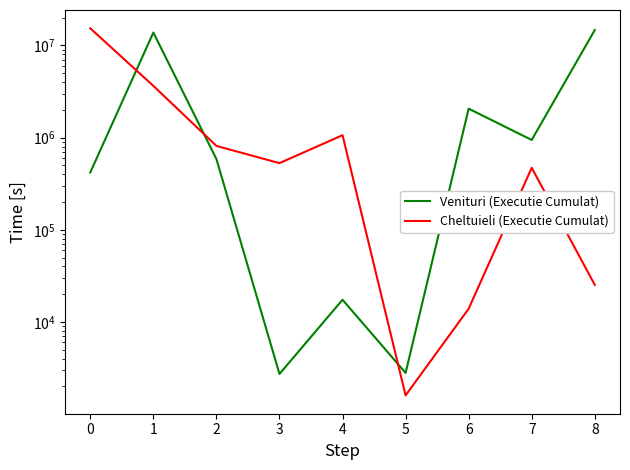

How many lines are shown in the chart?

2